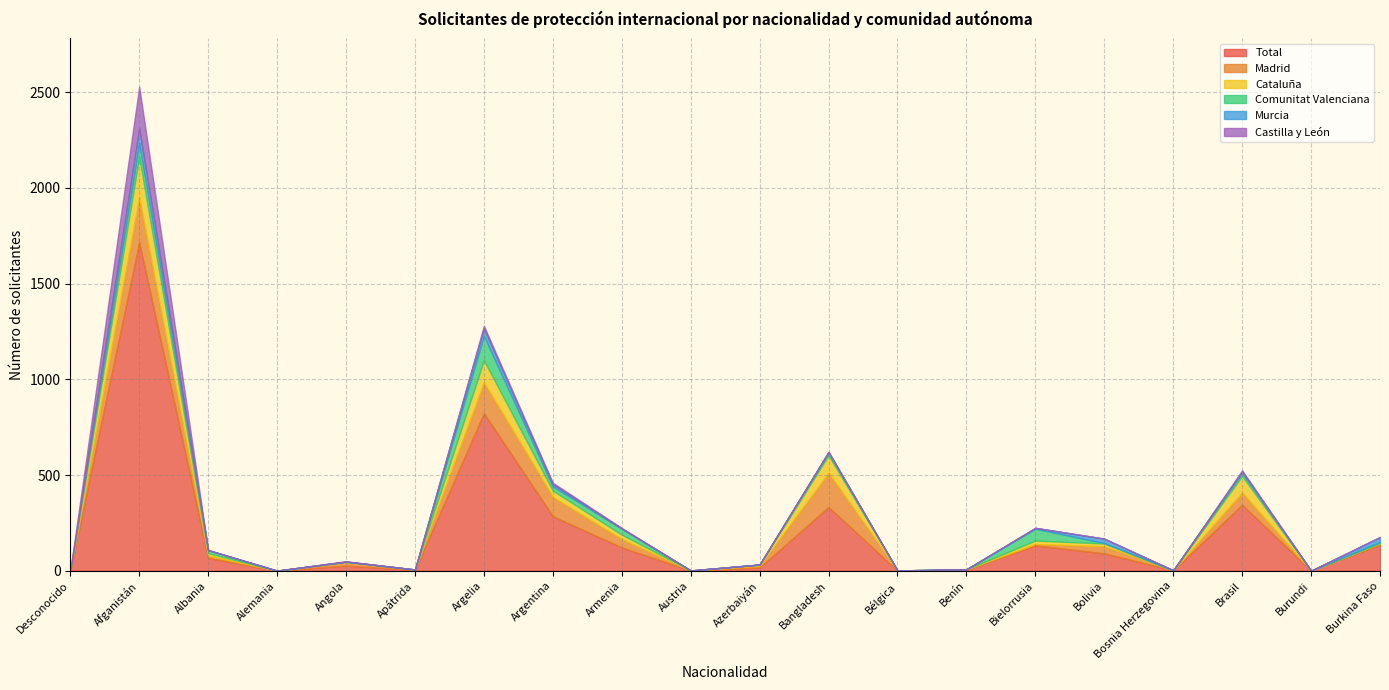

Read the Murcia value at Armenia.

1